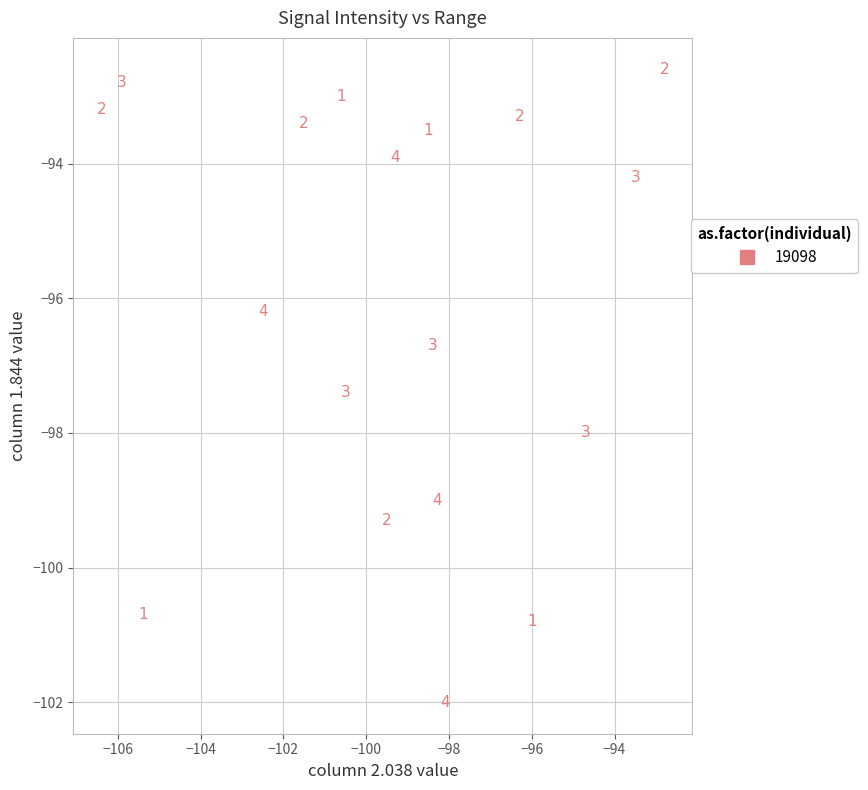

What Y value in the scatter plot is closest to -97?

-96.7